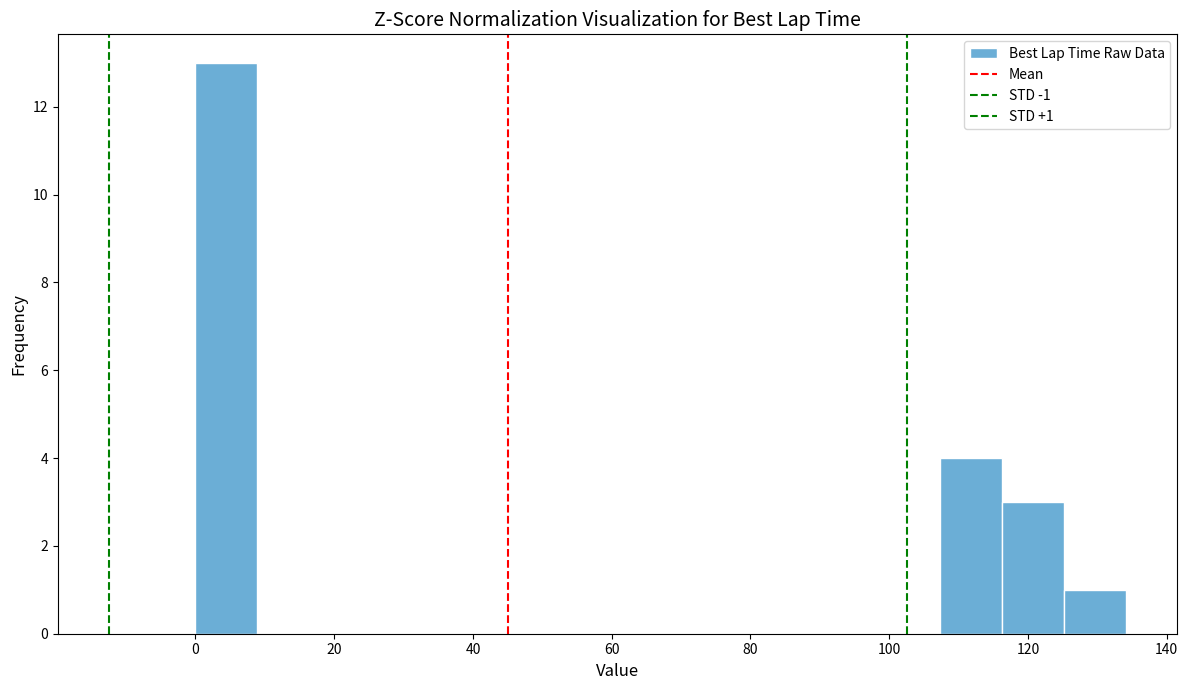

Which range on the x-axis has the tallest bar?

0 to 8